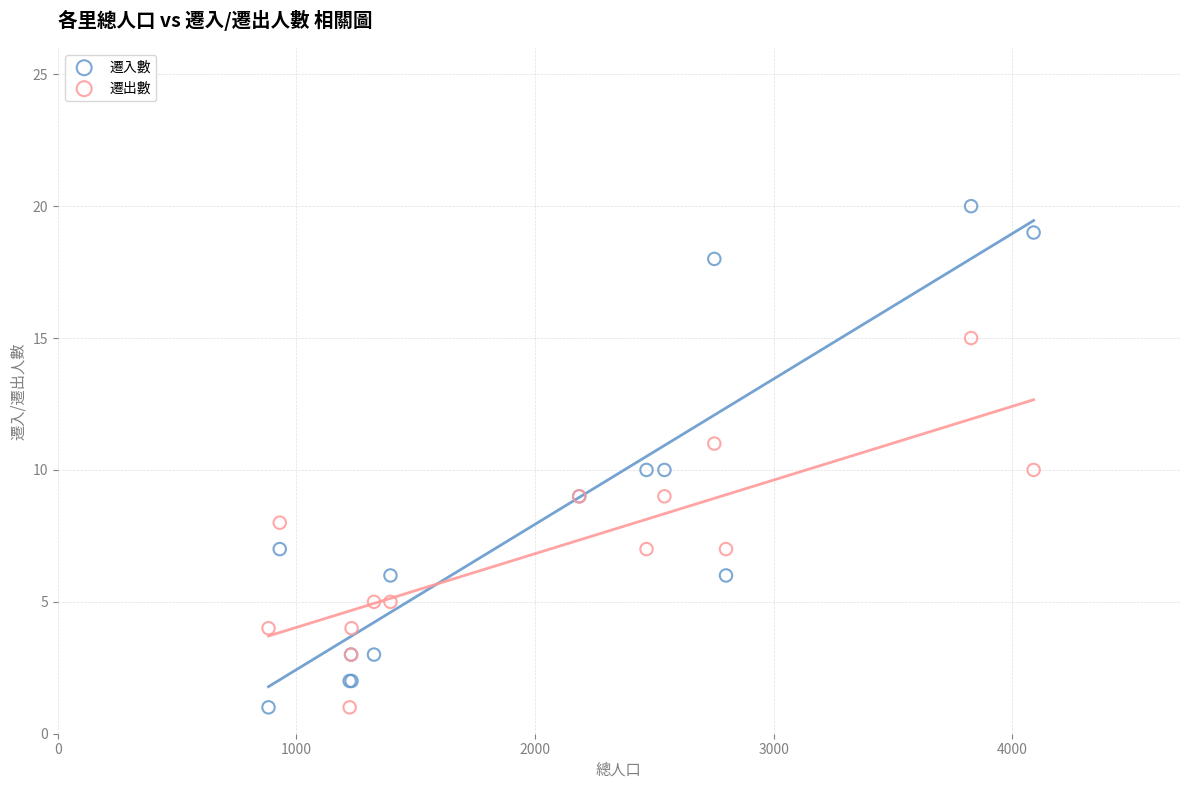

Which series has the widest spread of Y values?

遷入數